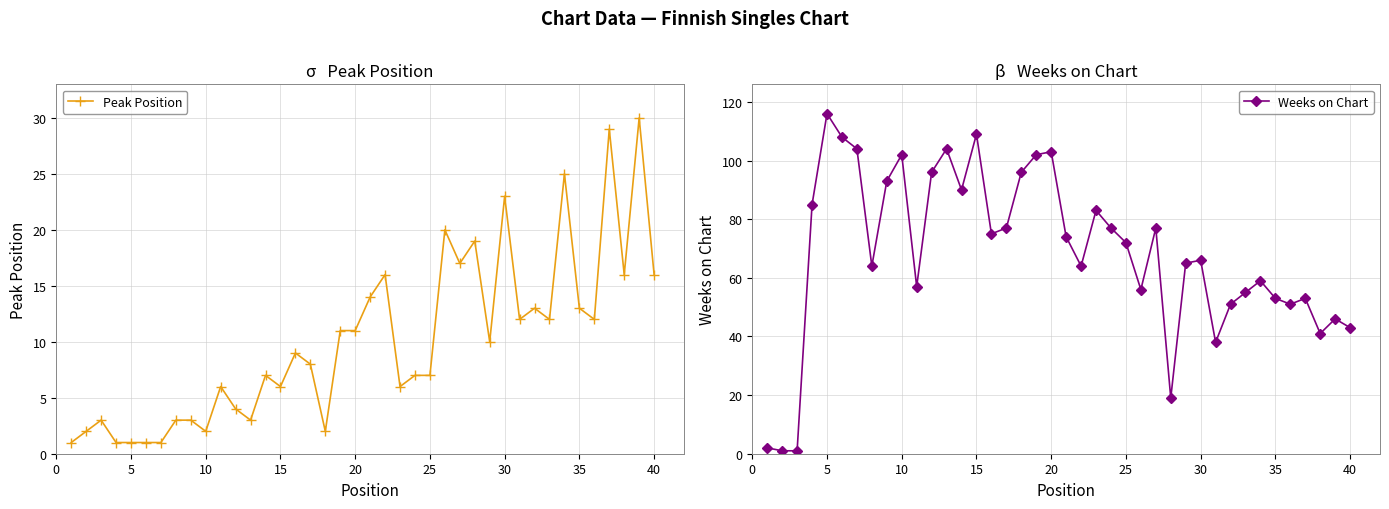

What is the highest value of the Peak Position series?

30